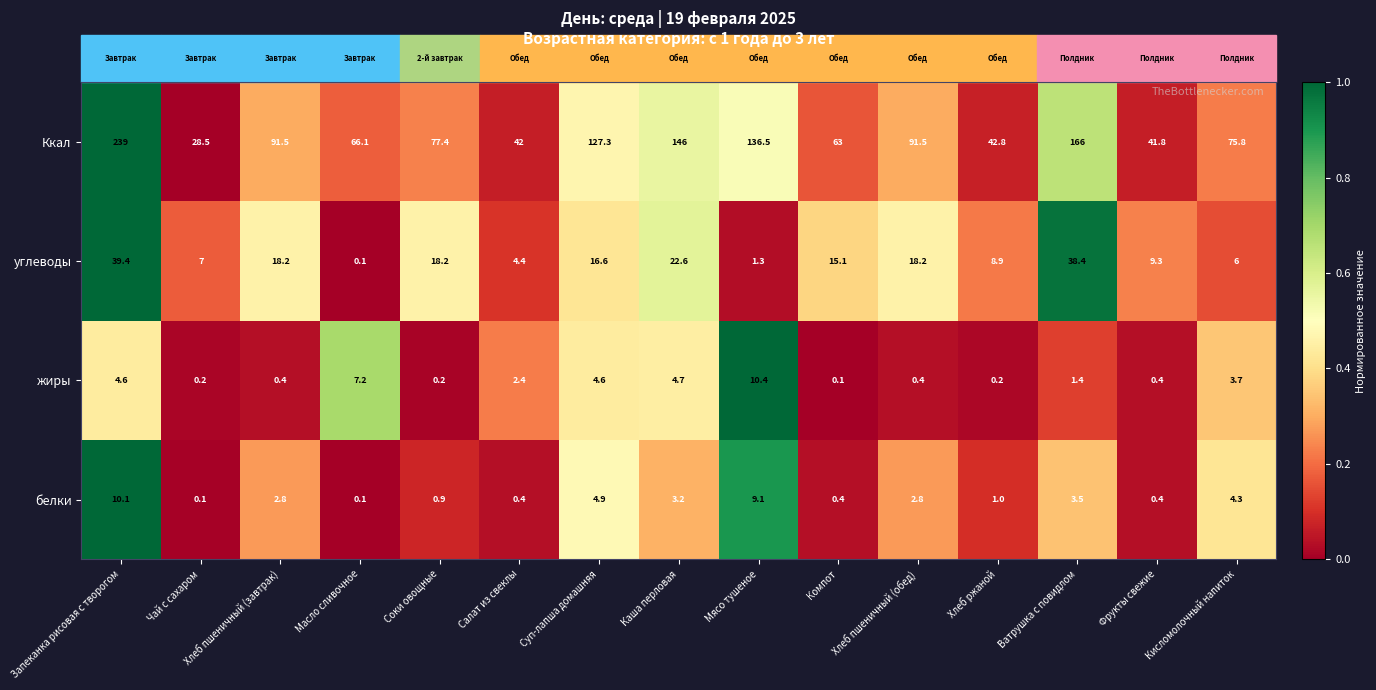

How many values in the белки series exceed 2?

8